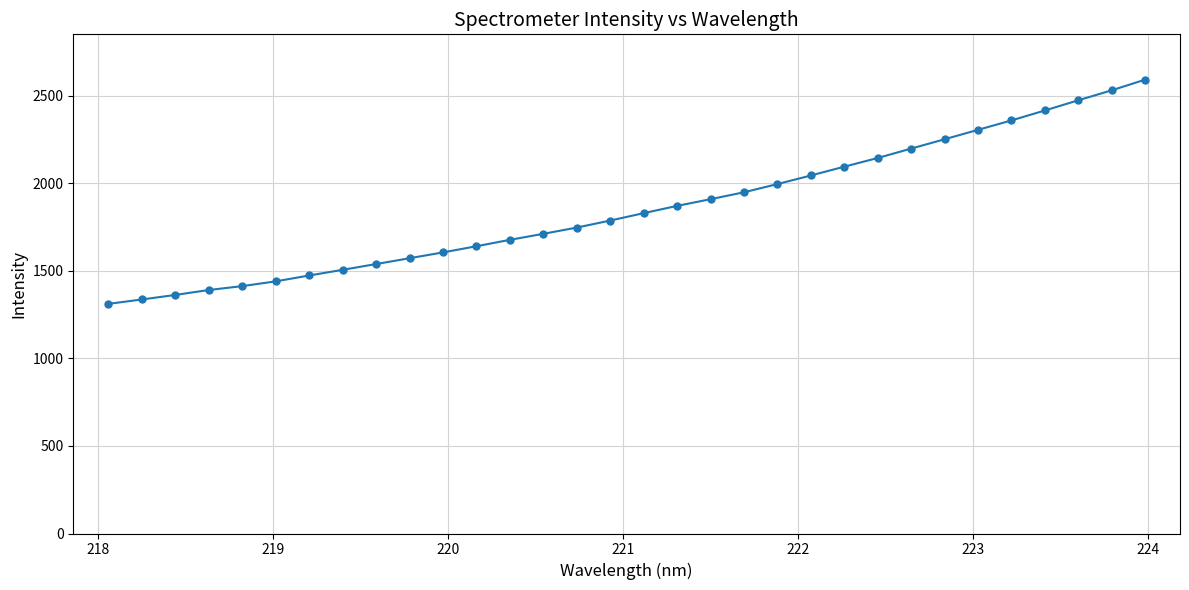

What is the value of the 16th point from the left?

1788.3